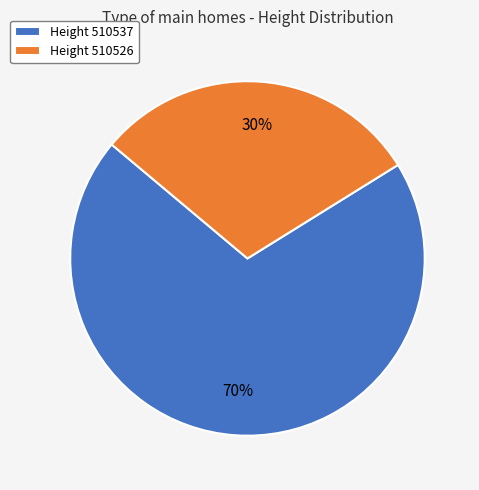

Count the number of slices in the pie.

2